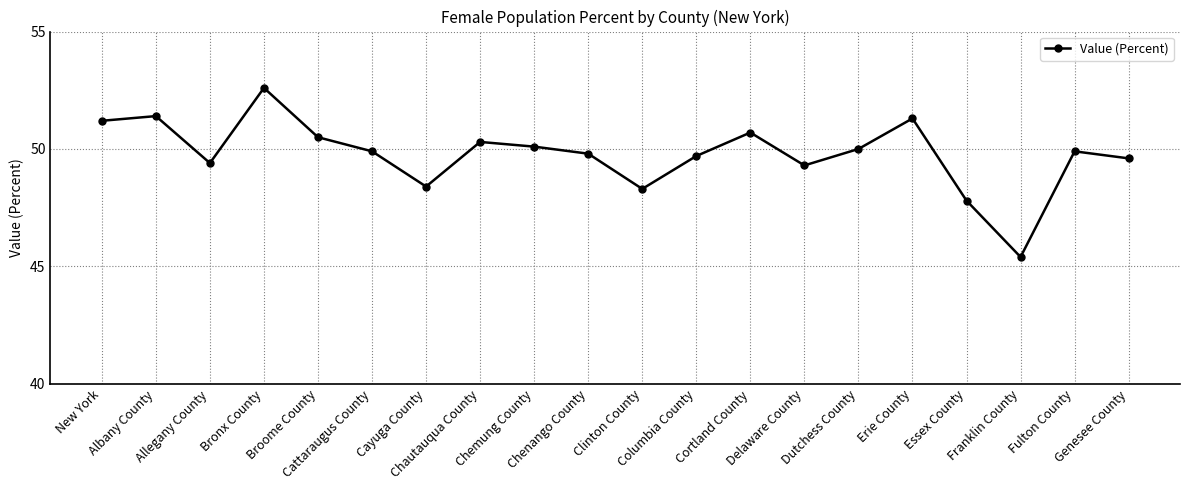

What is the value of the 20th point from the left?

49.6